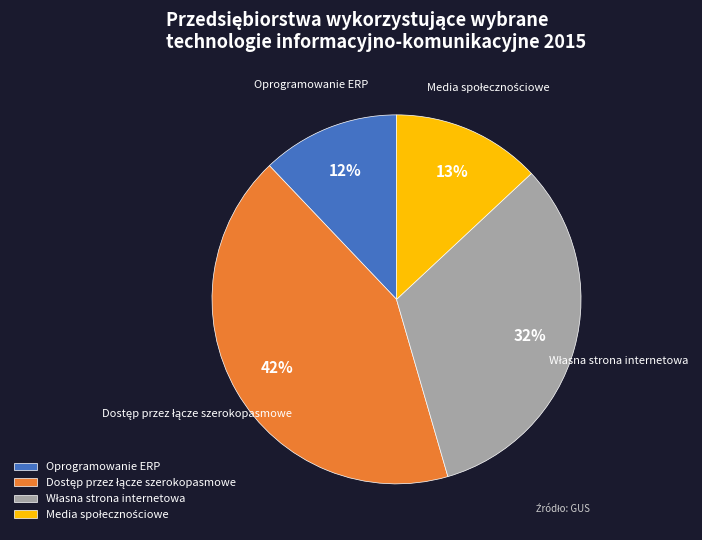

What is the smallest slice in the pie chart?

Oprogramowanie ERP